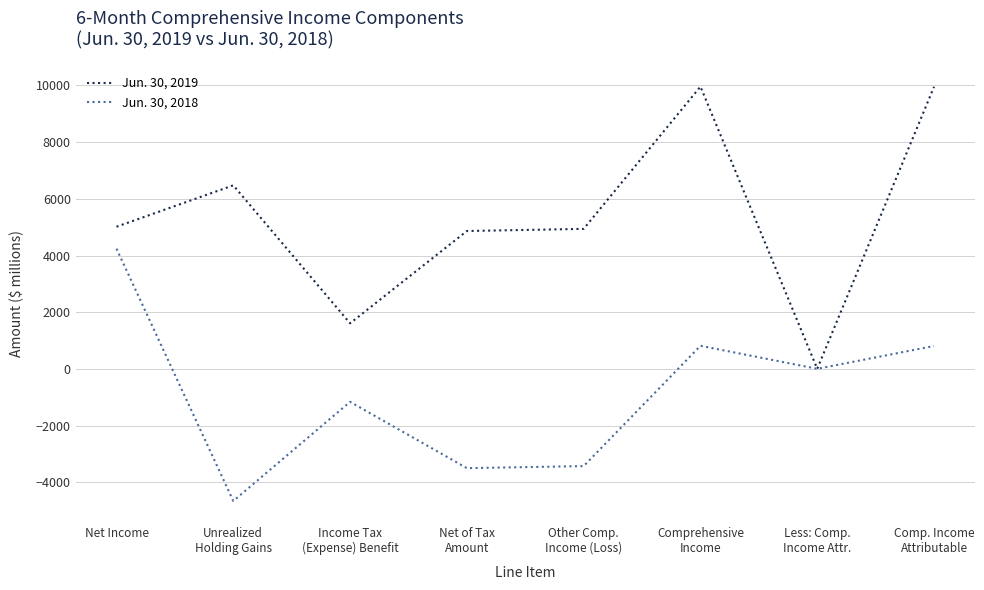

What is the difference between the second highest and minimum values in the Jun. 30, 2018 series?

5469